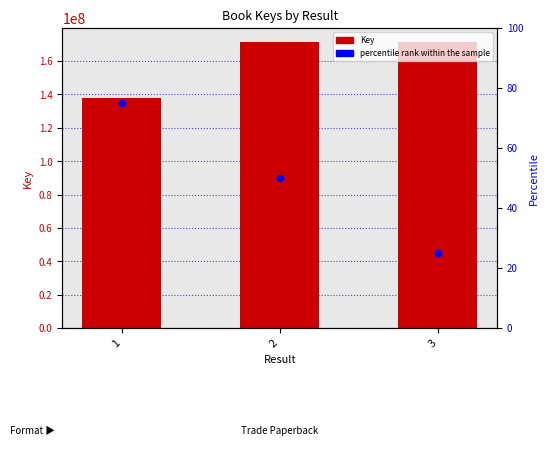

At which category is the sum across all series the highest?

2